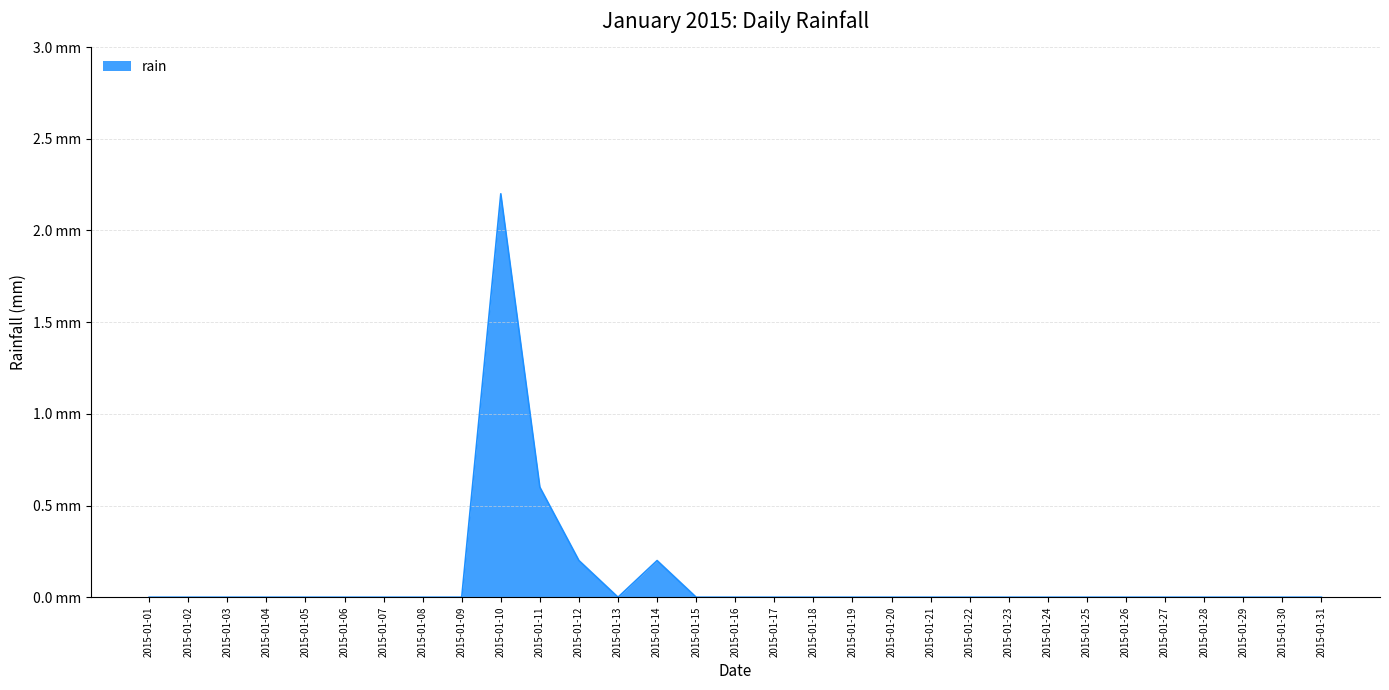

List the labels in order of value, largest first.

2015-01-10, 2015-01-11, 2015-01-12, 2015-01-14, 2015-01-01, 2015-01-02, 2015-01-03, 2015-01-04, 2015-01-05, 2015-01-06, 2015-01-07, 2015-01-08, 2015-01-09, 2015-01-13, 2015-01-15, 2015-01-16, 2015-01-17, 2015-01-18, 2015-01-19, 2015-01-20, 2015-01-21, 2015-01-22, 2015-01-23, 2015-01-24, 2015-01-25, 2015-01-26, 2015-01-27, 2015-01-28, 2015-01-29, 2015-01-30, 2015-01-31